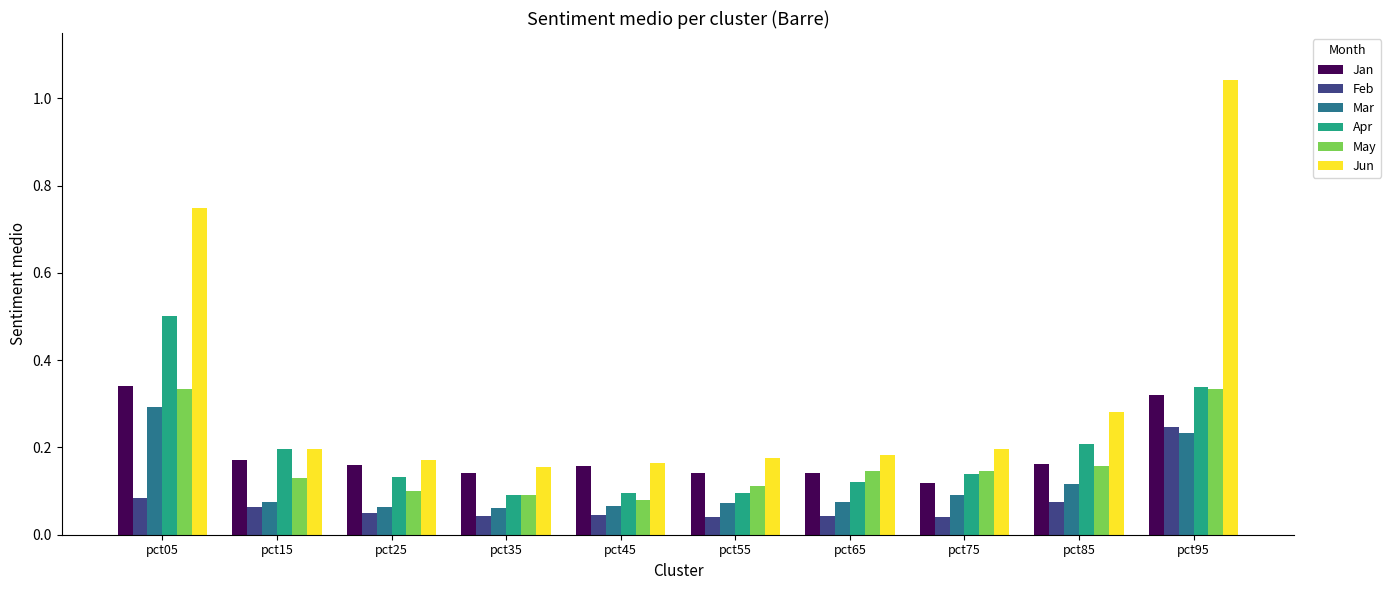

True or false: Jan has a value of 0.1 at pct35.

True